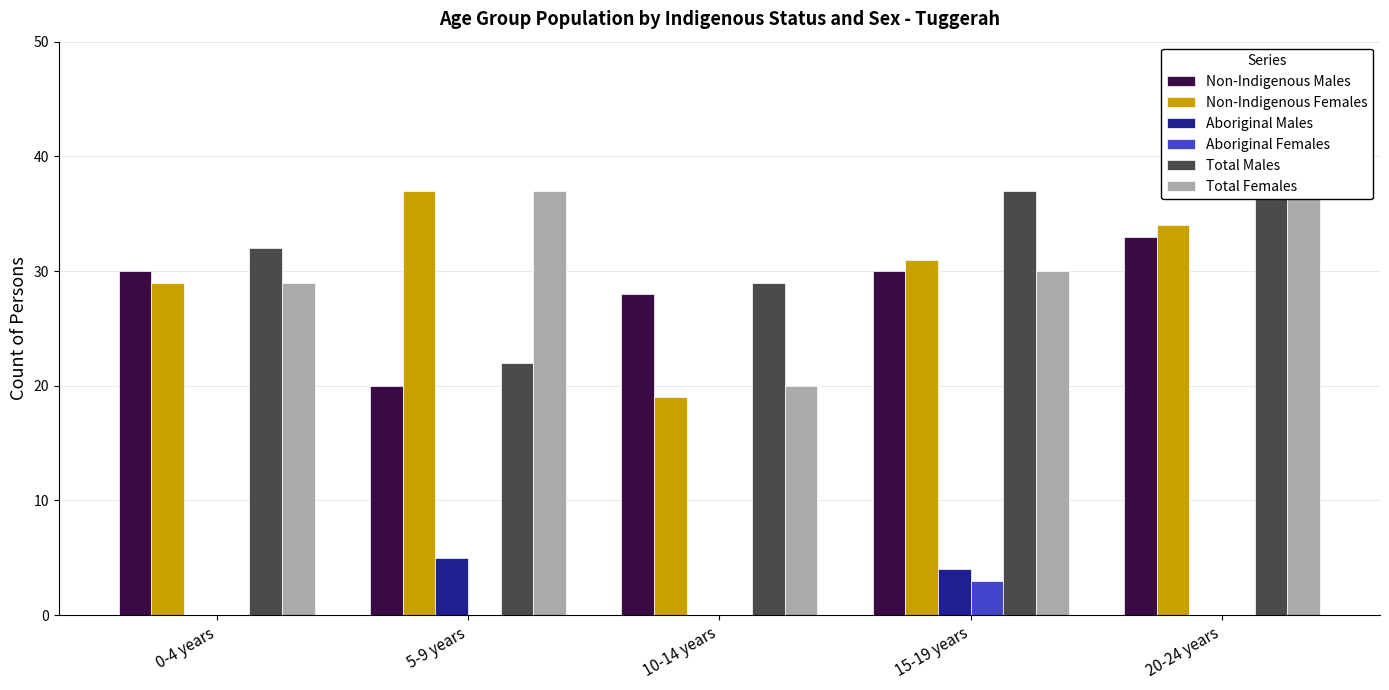

Where is Aboriginal Males nearest to the value 2?

0-4 years